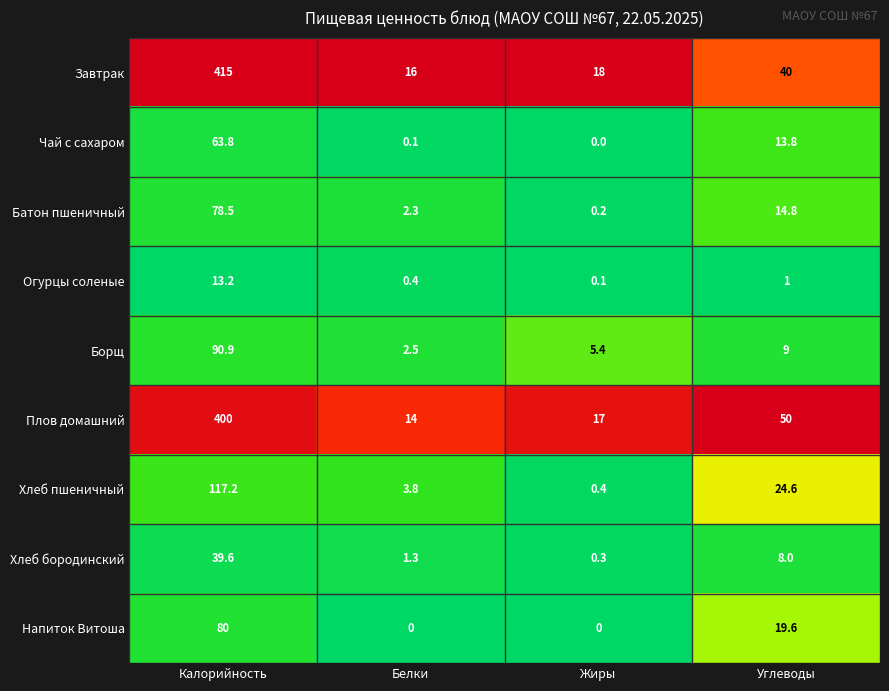

Which series has the largest total across all categories?

Завтрак